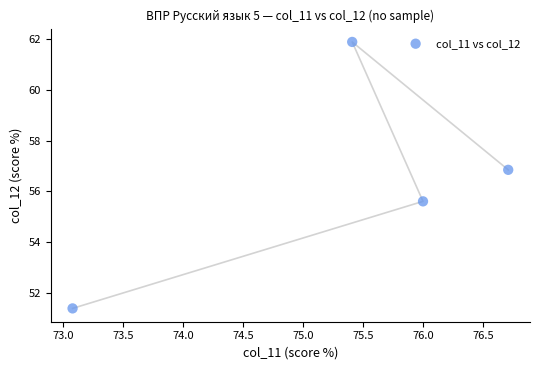

What Y value in the scatter plot is closest to 56?

55.6